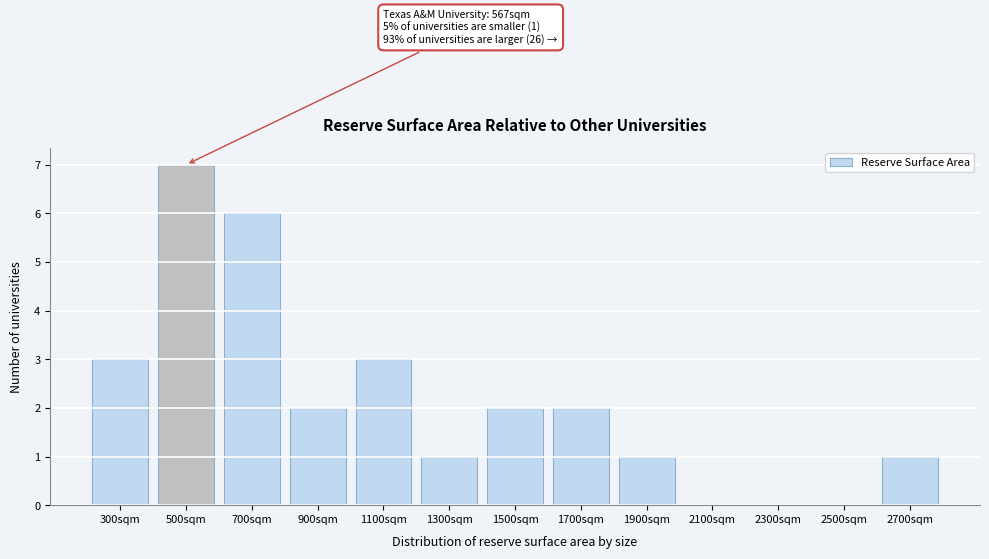

Reading left to right, list all the values displayed in this chart.

300sqm=3	500sqm=7	700sqm=6	900sqm=2	1100sqm=3	1300sqm=1	1500sqm=2	1700sqm=2	1900sqm=1	2100sqm=0	2300sqm=0	2500sqm=0	2700sqm=1